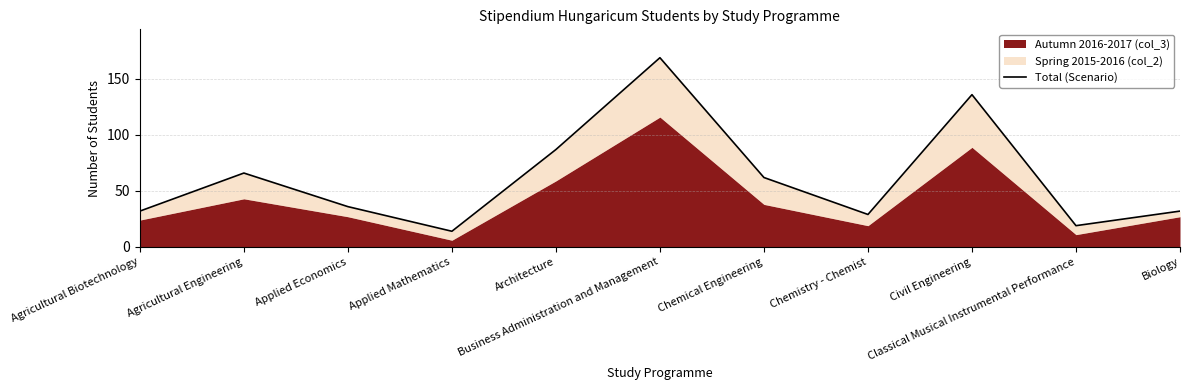

What is the change in value from Agricultural Engineering to Applied Economics?

-30